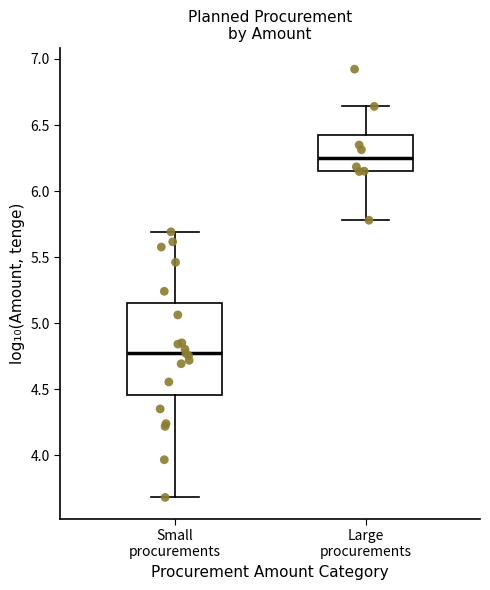

Which box is the tallest, from its lower edge to its upper edge?

Small procurements